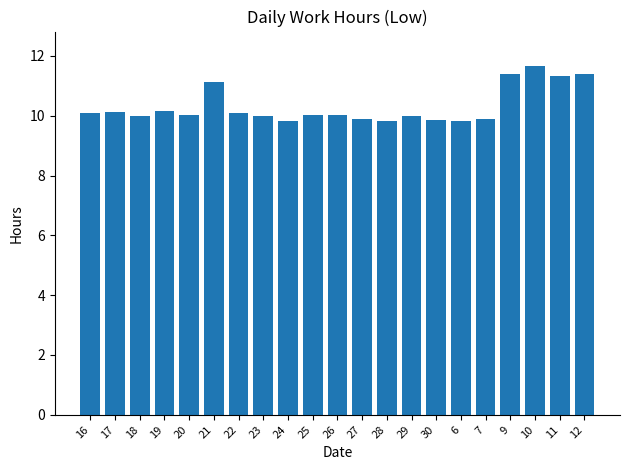

What is the approximate value at 12?

11.4